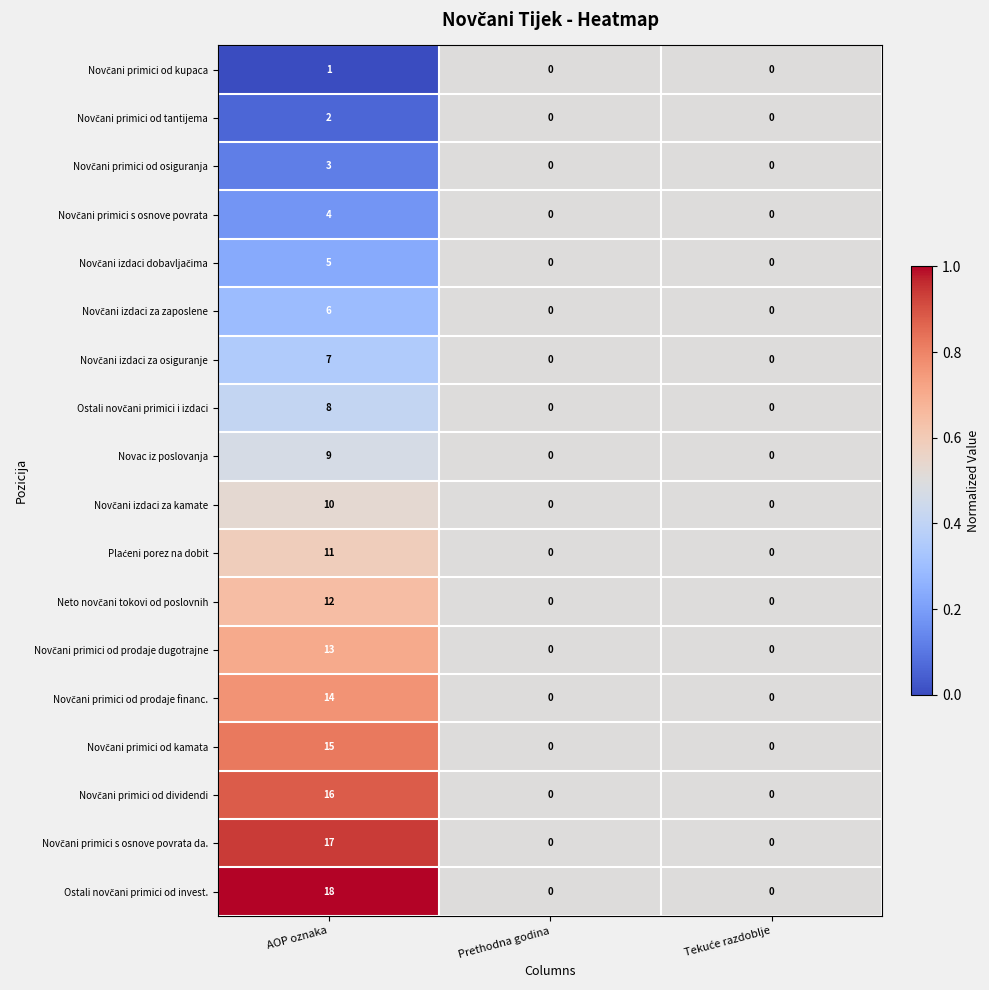

At which category is the sum across all series the highest?

AOP oznaka